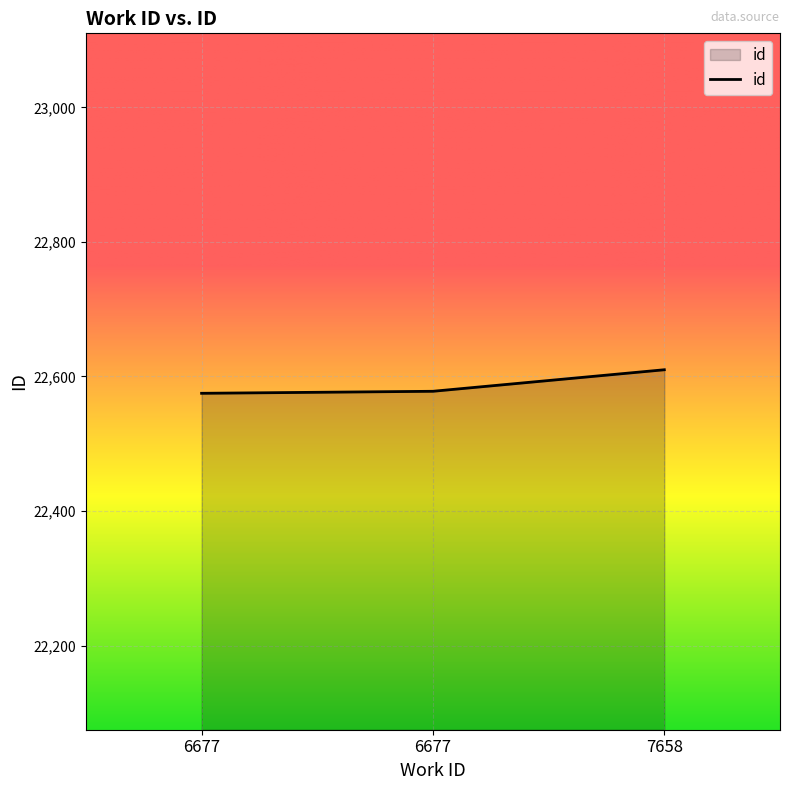

What is the value of the 2nd point from the left?

22575